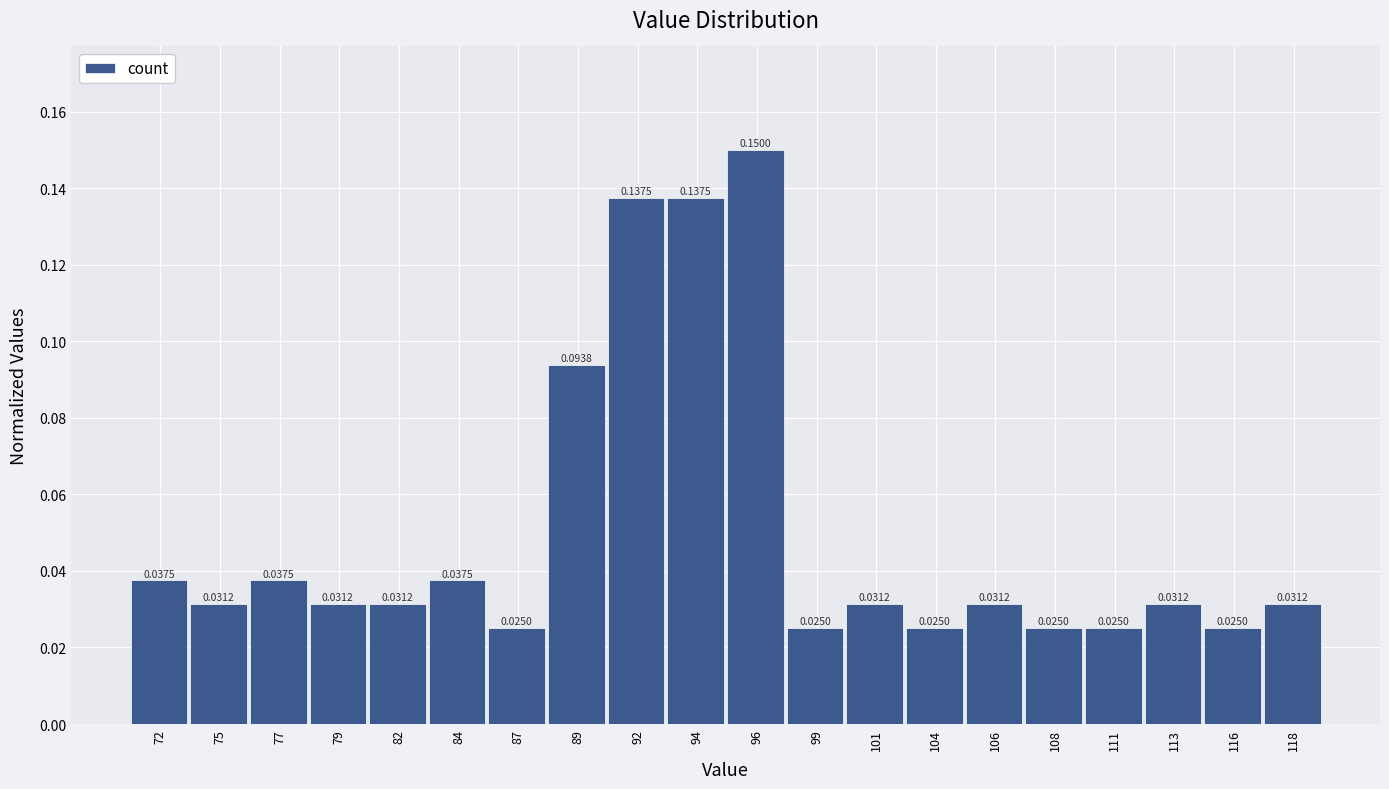

Between 118 and 77, which is larger?

77